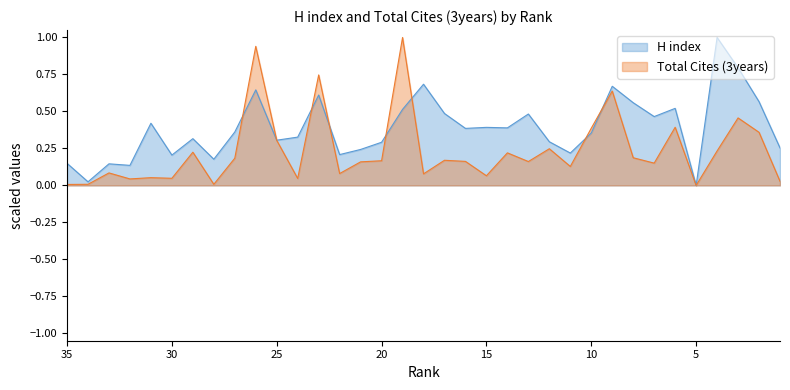

How many times do Total Cites (3years) and H index cross each other?

8